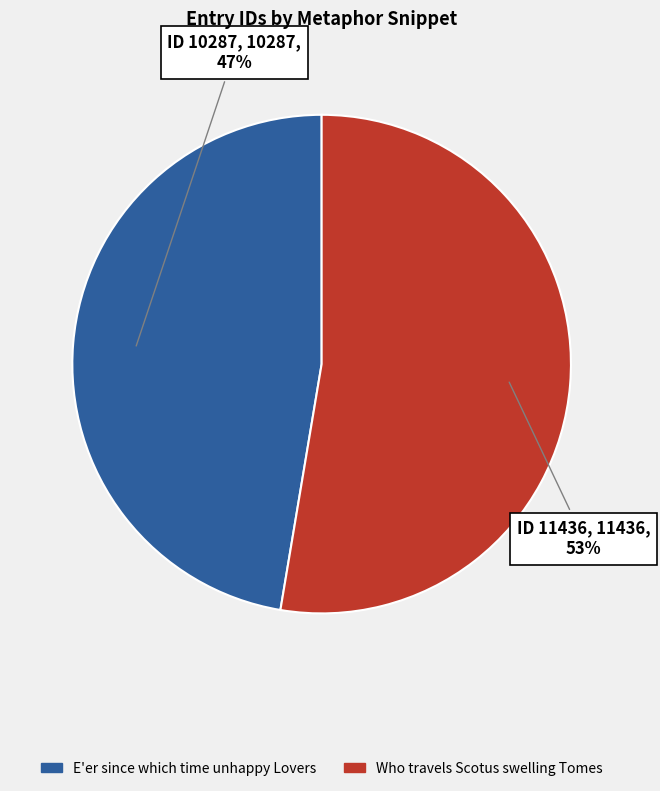

To the nearest percent, what percentage of the pie is Who travels Scotus swelling Tomes?

53%